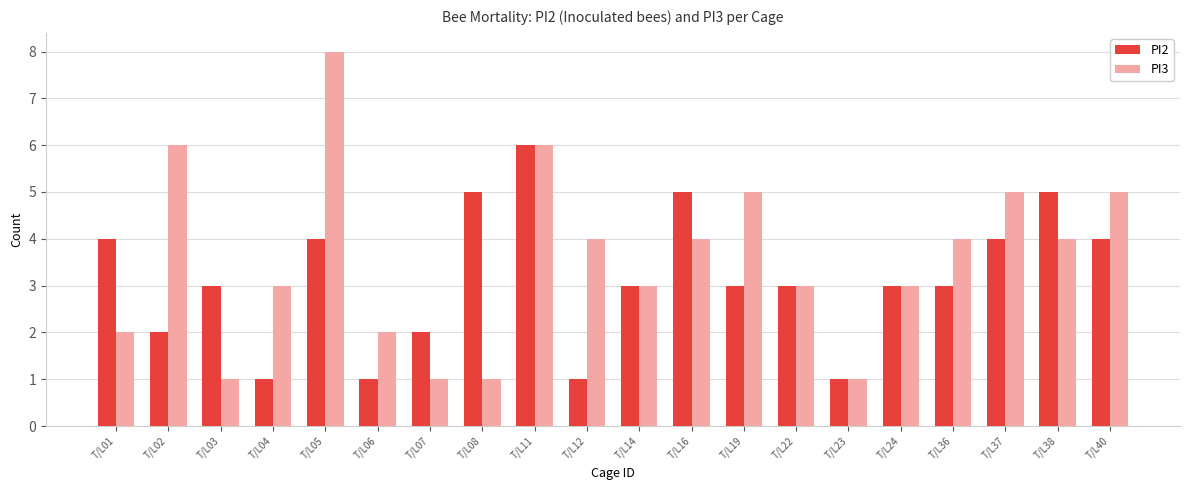

What is the sum of all PI3 values?

71